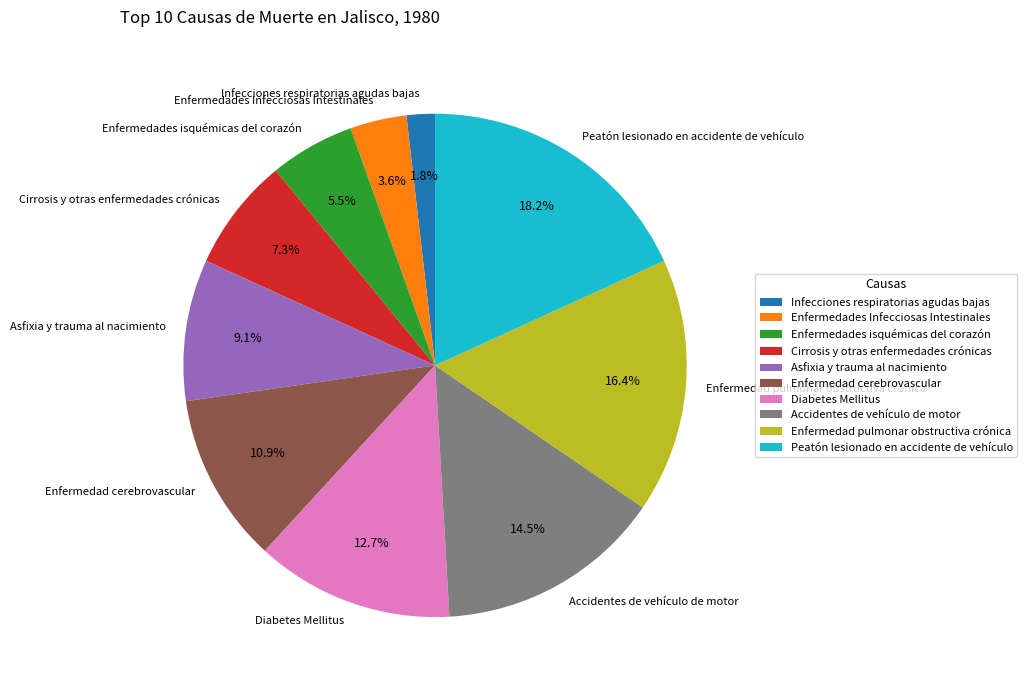

What is the total percentage of Accidentes de vehículo de motor and Asfixia y trauma al nacimiento?

23.6%